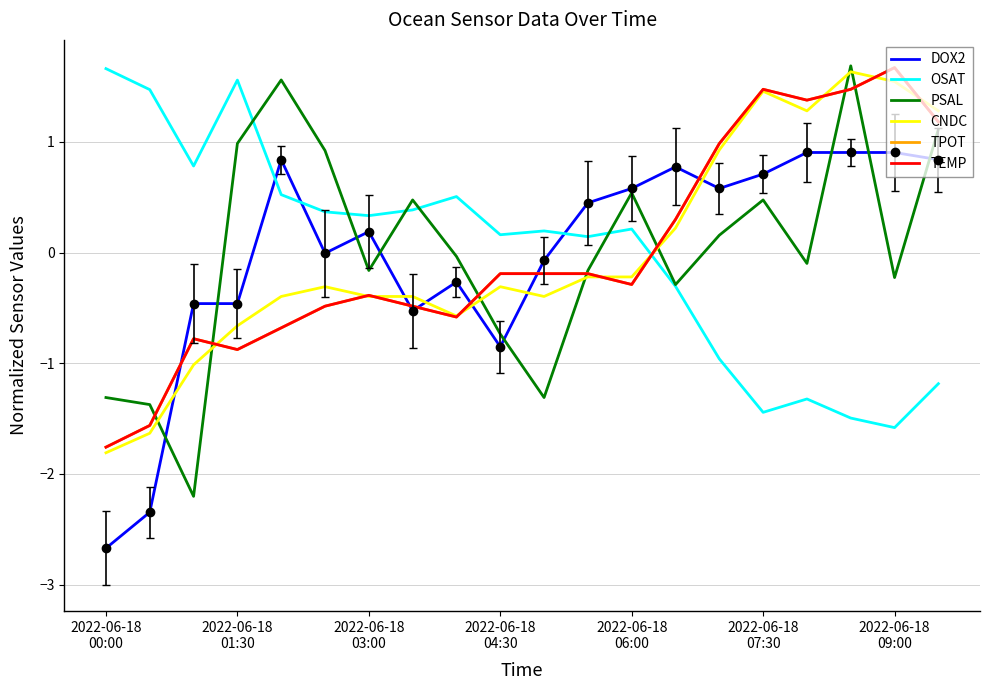

Where does the TPOT series first go above 0?

13